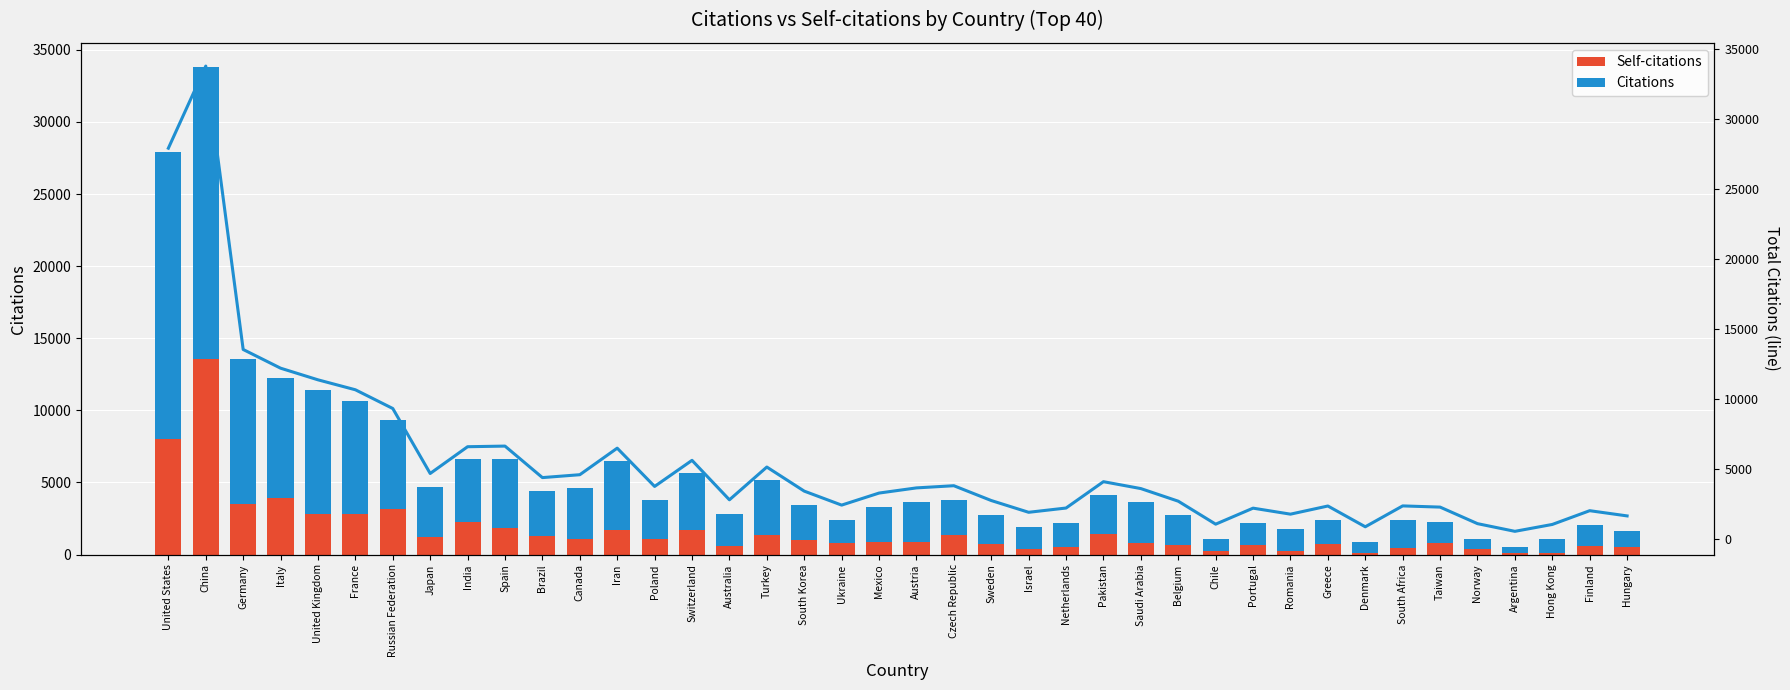

What is the label of the 20th bar from the left?

Mexico